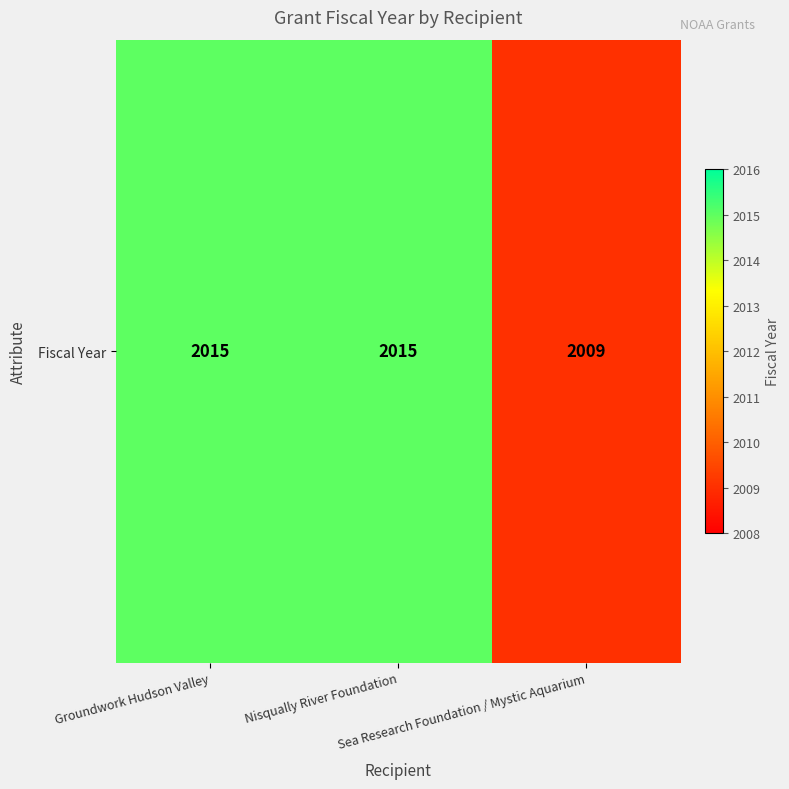

What is the change in value from Nisqually River Foundation to Sea Research Foundation / Mystic Aquarium?

-6